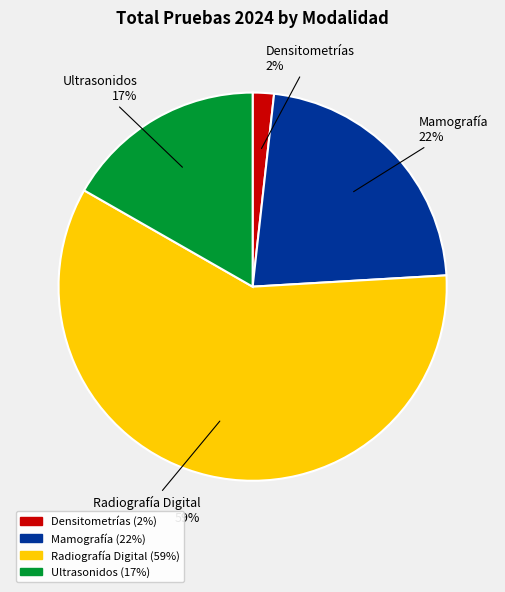

Is there any slice that represents more than half of the pie?

Yes